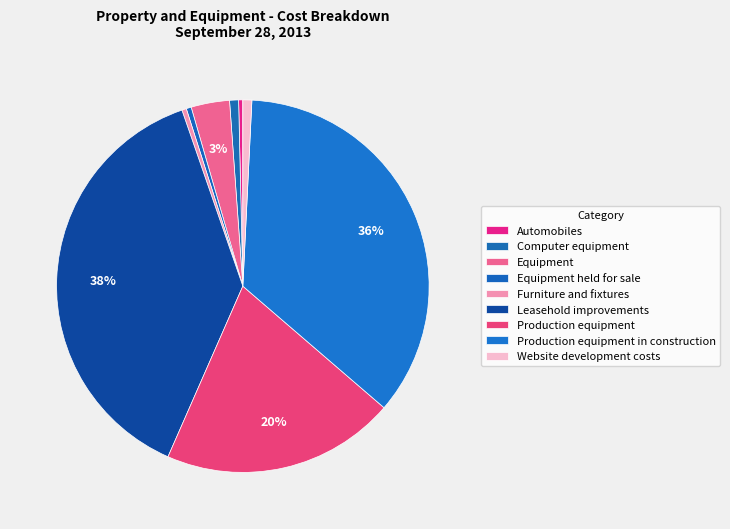

To the nearest percent, what percentage of the pie is Website development costs?

1%